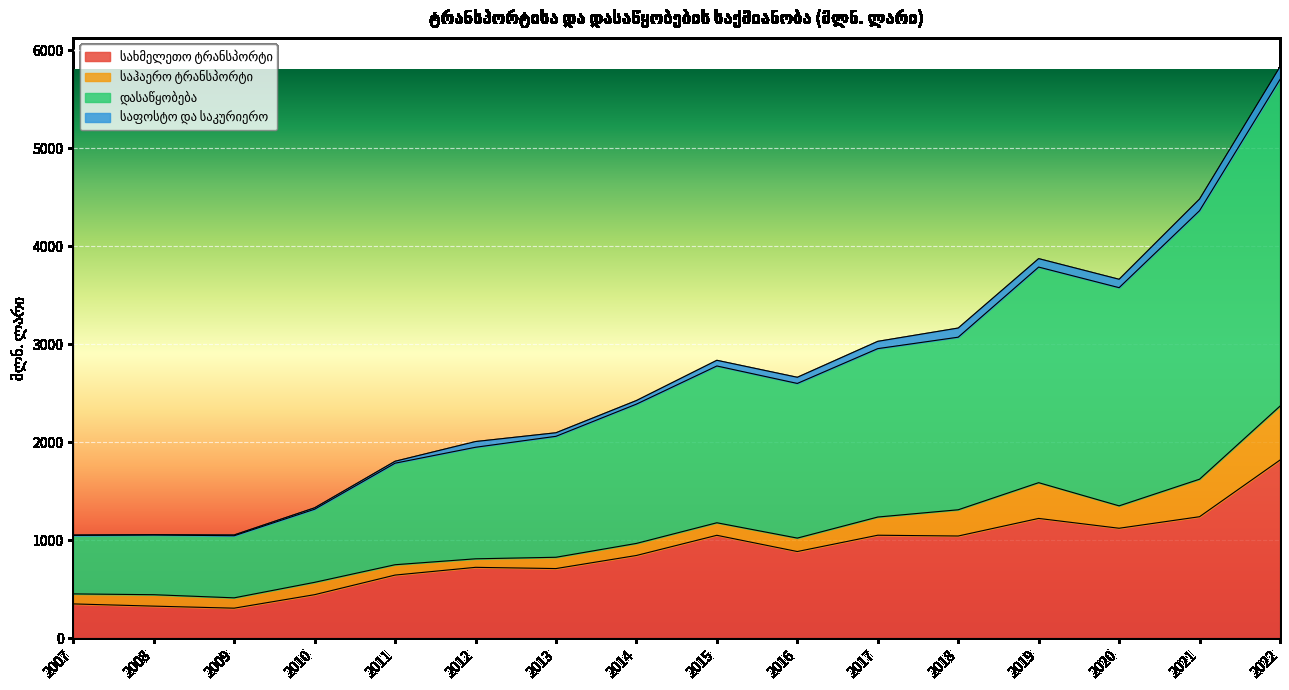

True or false: სახმელეთო ტრანსპორტი has more than 2 points higher than both neighbors.

True